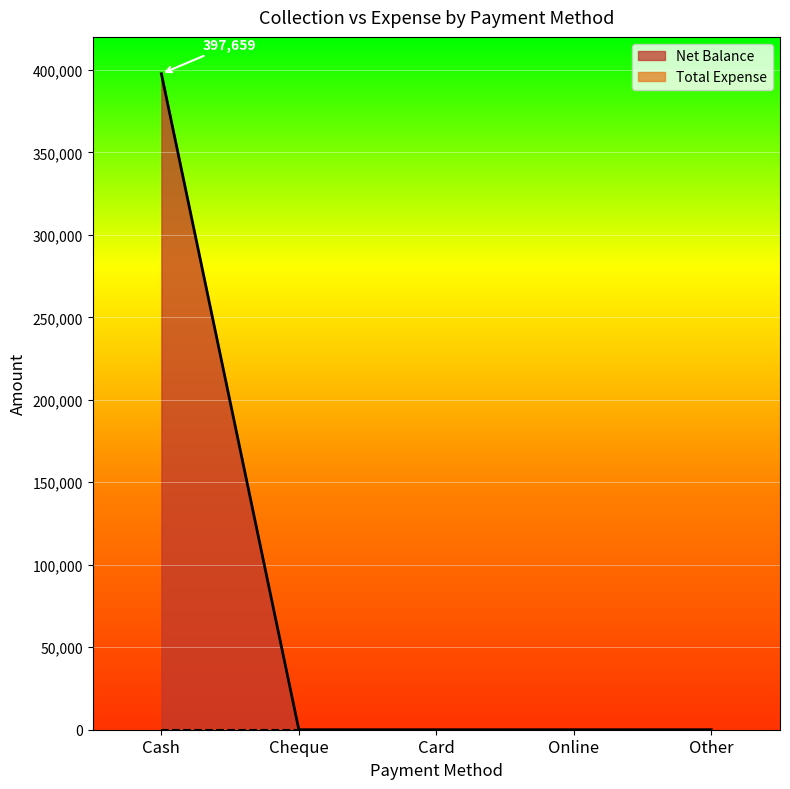

True or false: the data shows 0 at Online.

True